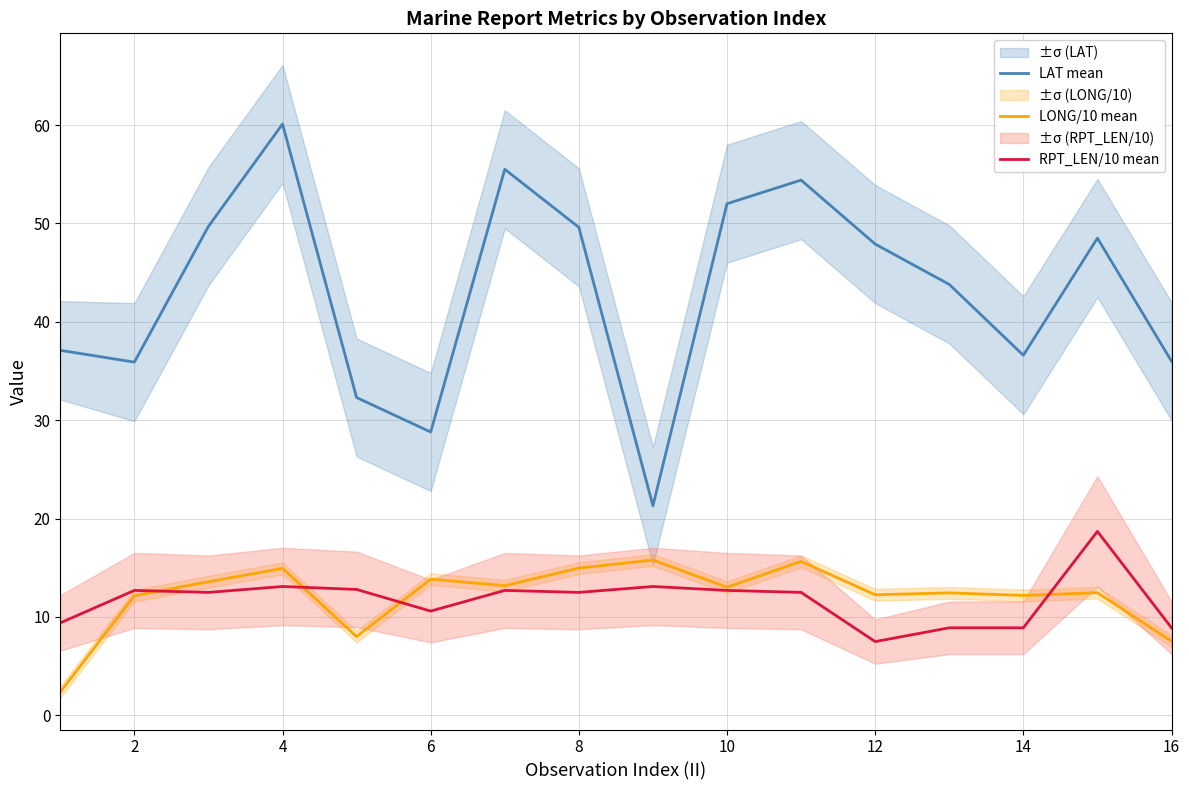

What is the minimum value for RPT_LEN/10 mean?

7.5